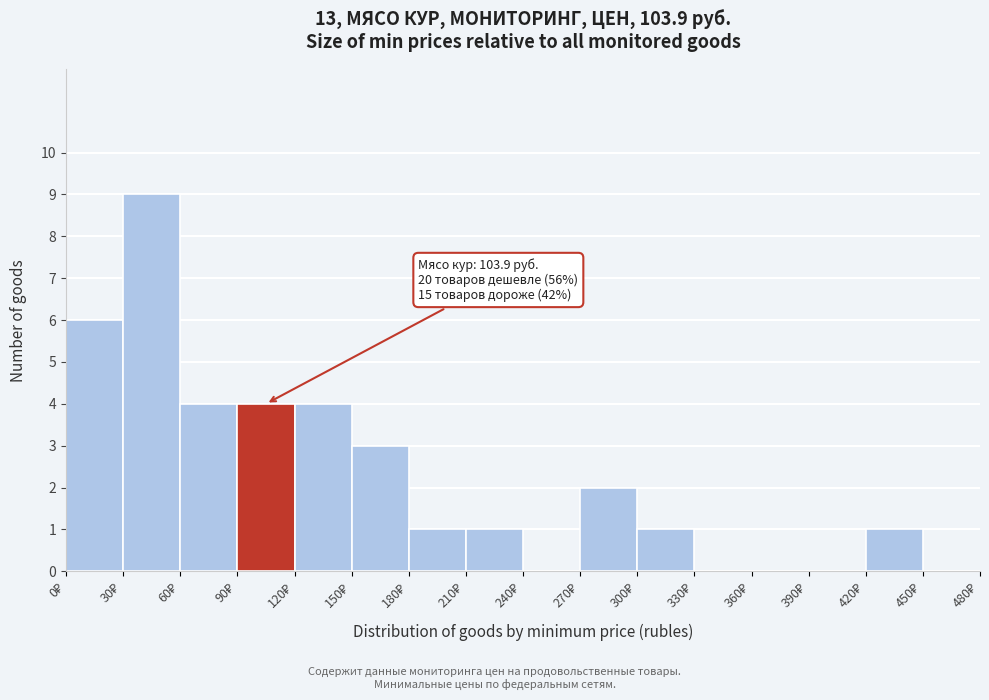

Over which range of the x-axis is the bar tallest?

30 to 60